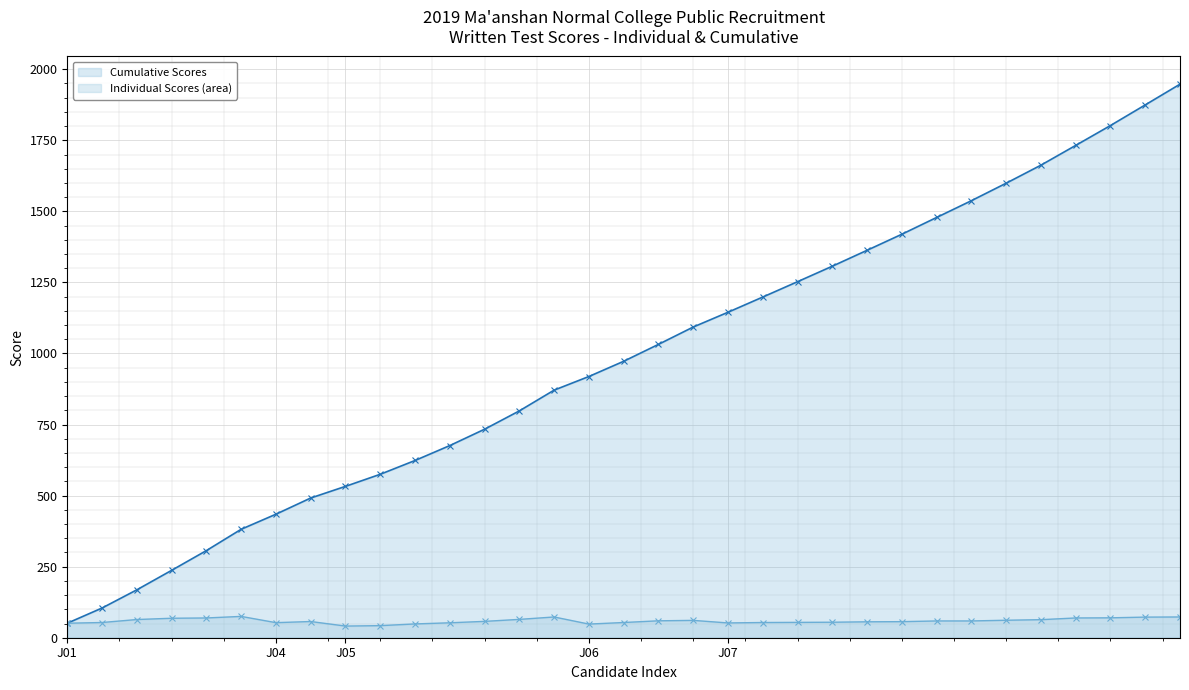

Rank the series by their average value, from highest to lowest.

Cumulative Scores, Individual Scores (area)